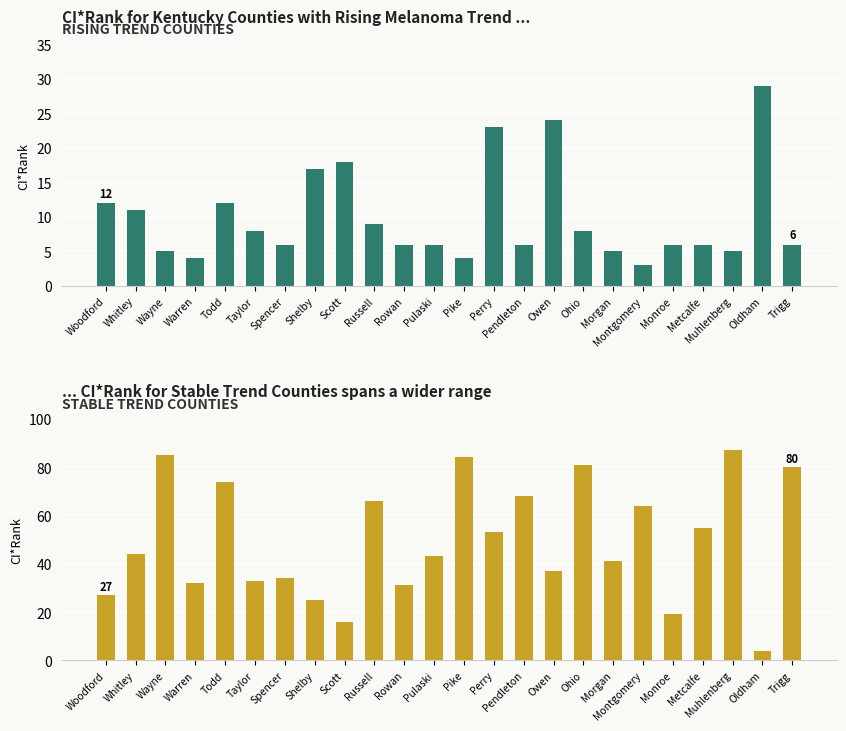

Count the number of data series in this chart.

2